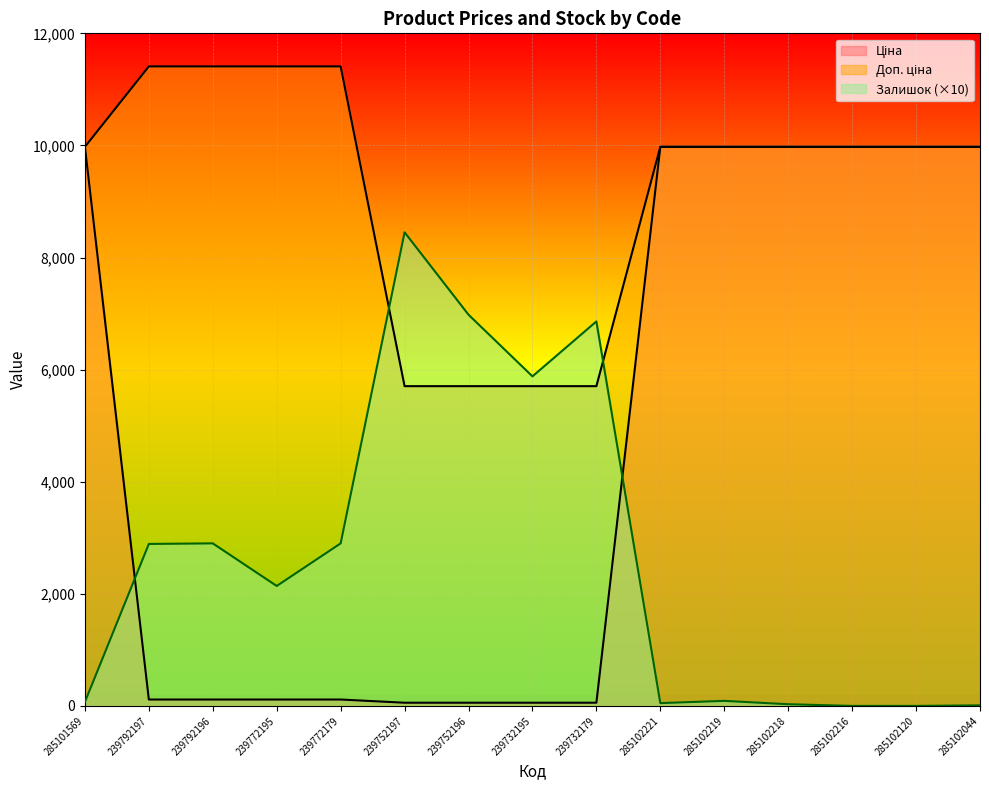

Reading right to left, extract all data points from this chart.

Ціна: 9975.0	9975.0	9975.0	9975.0	9975.0	9975.0	57.0	57.0	57.0	57.0	114.1	114.1	114.1	114.1	9975.0
Доп. ціна: 9975.0	9975.0	9975.0	9975.0	9975.0	9975.0	5705.0	5705.0	5705.0	5705.0	11410.0	11410.0	11410.0	11410.0	9975.0
Залишок: 10.0	0.0	0.0	30.0	90.0	50.0	6860.0	5880.0	6980.0	8450.0	2900.0	2140.0	2900.0	2890.0	70.0